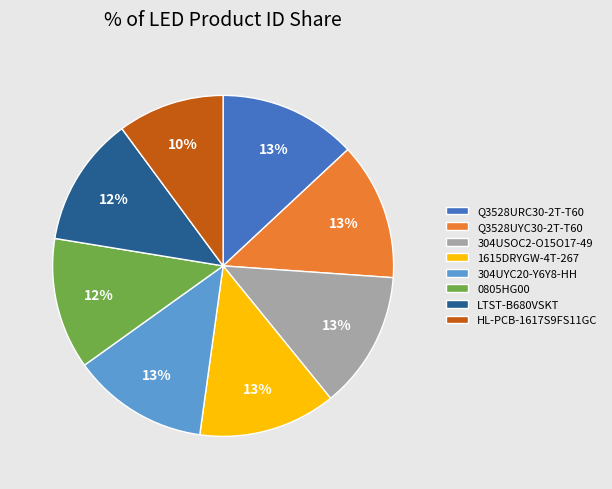

To the nearest percent, what is the average slice percentage?

12%